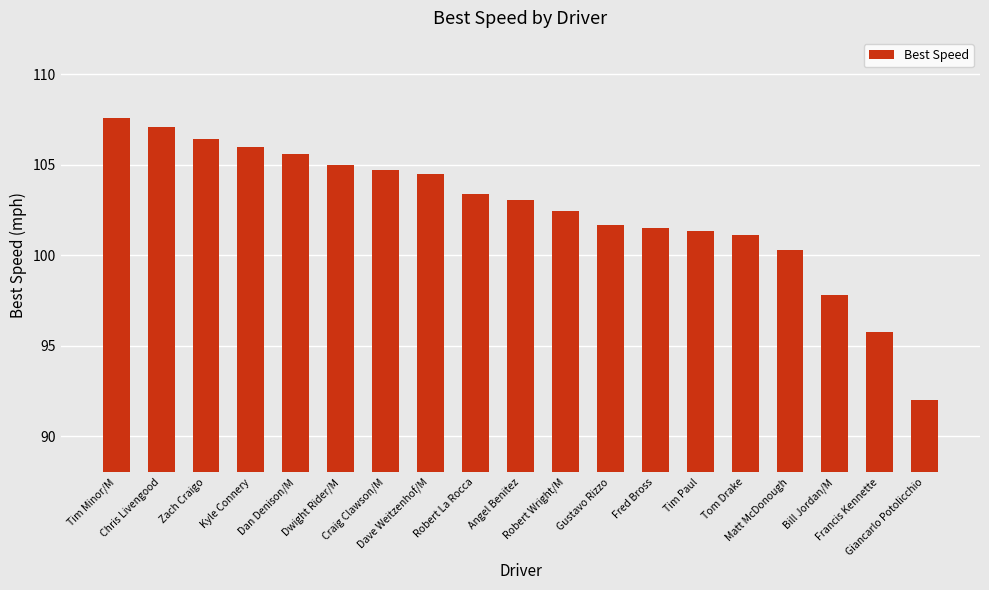

What is the average value?

102.5